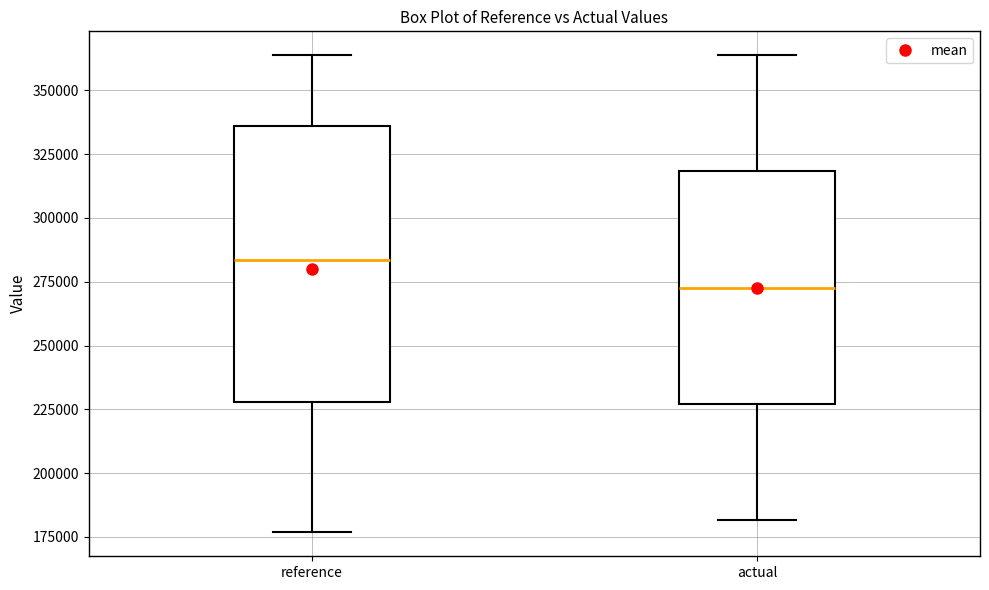

Where does the median line of the box for actual sit on the y-axis? The values are not printed on the chart, so give them approximately, as read against the axis.

275000